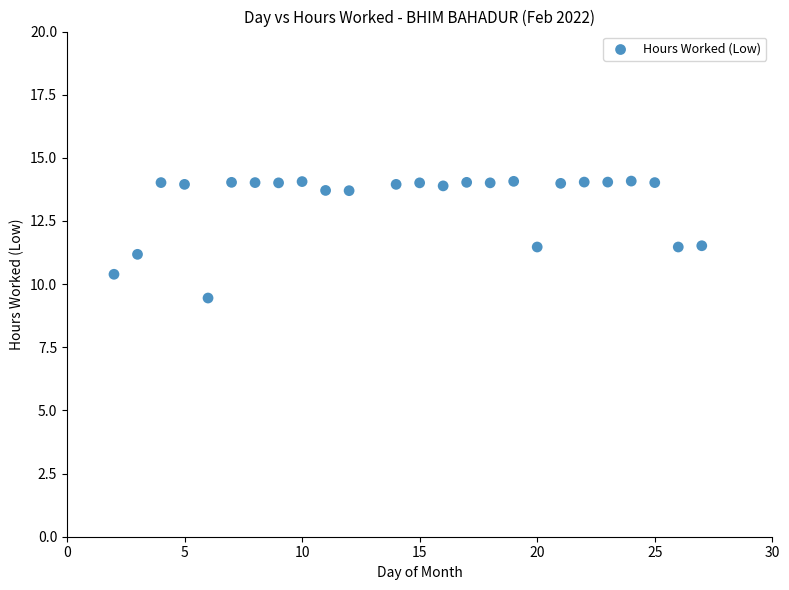

What is the range of X values (max minus min)?

25.0